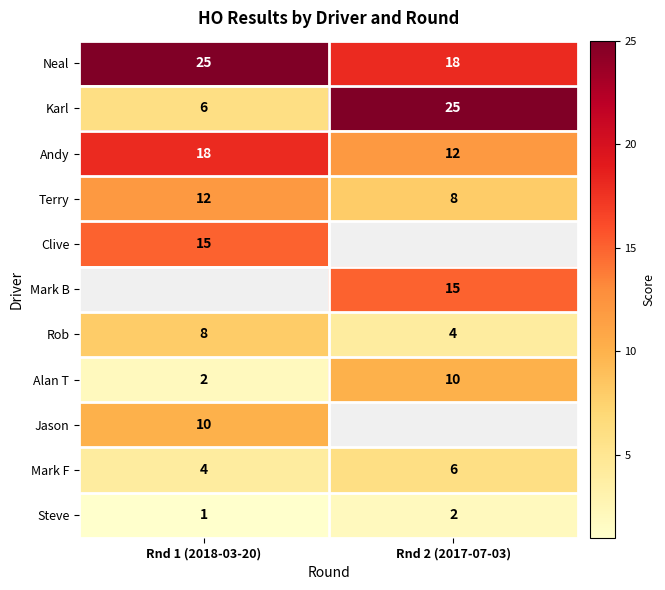

At which category does the chart reach its peak across all series?

Rnd 1 (2018-03-20)